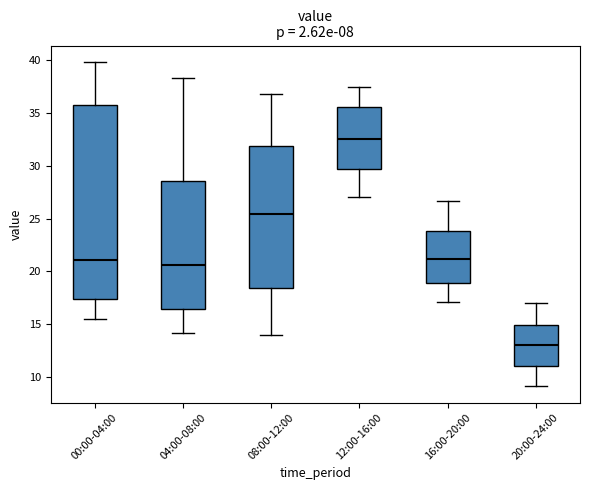

Which box is the tallest, from its lower edge to its upper edge?

00:00-04:00